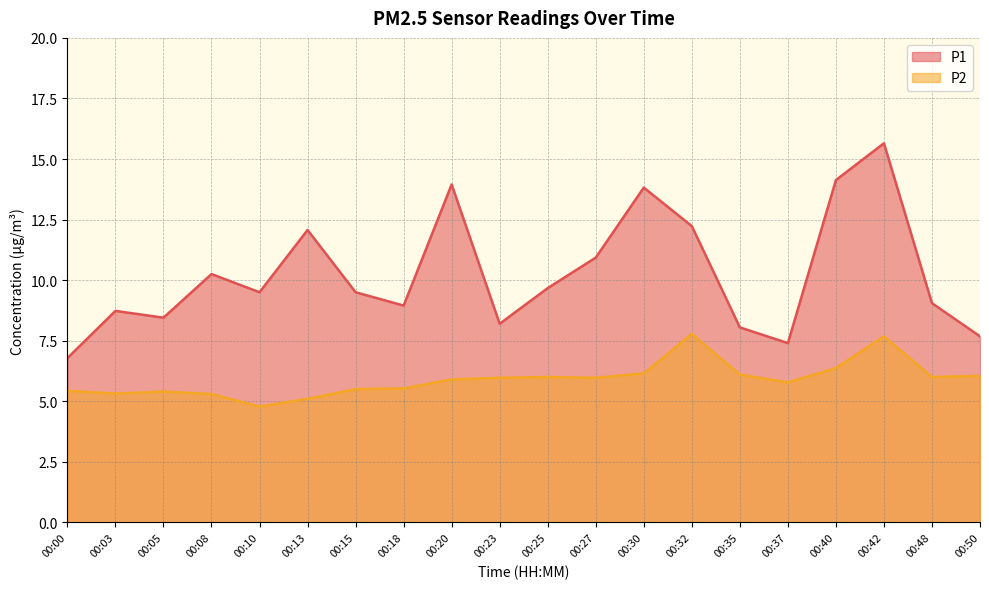

The P2 series shows 9.4 at 00:18. True or false?

False